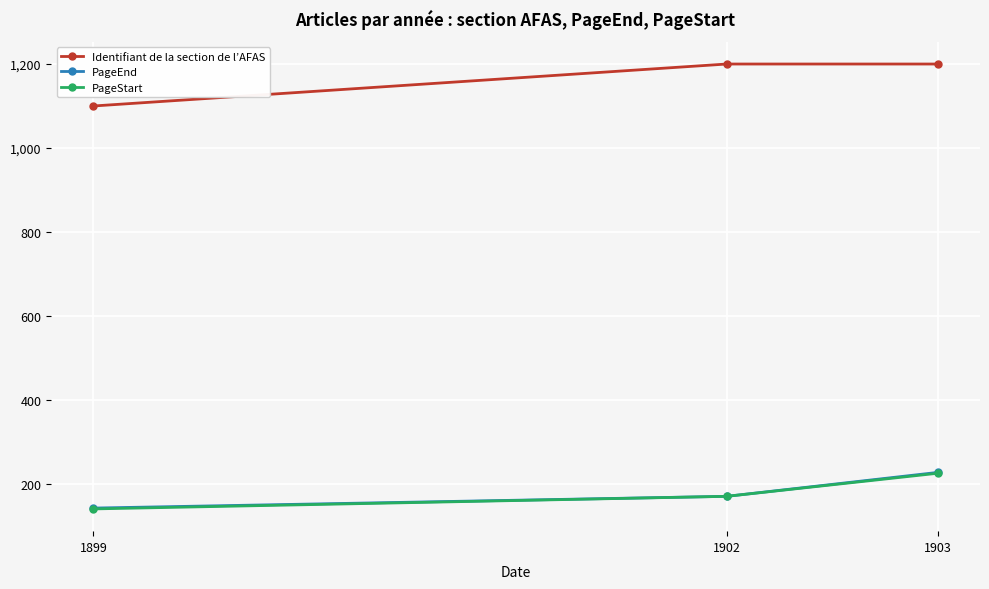

Does the chart display data point markers on the line(s)?

Yes